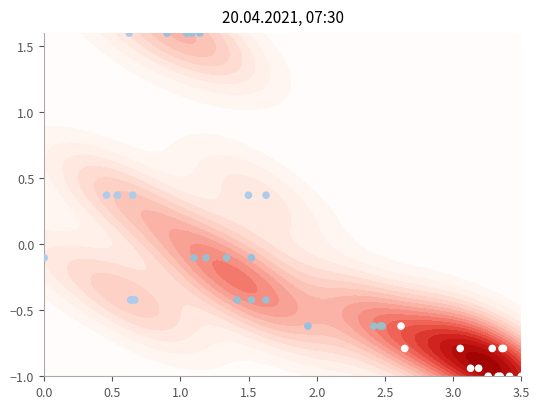

What is the difference between the second highest and second lowest values?

2.6